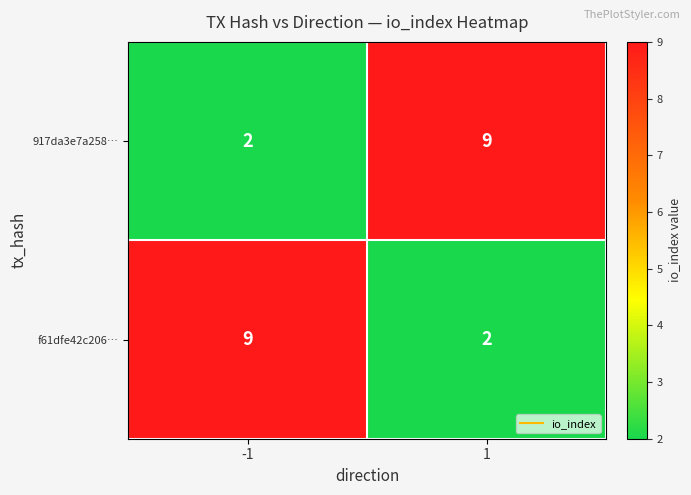

What is the difference between the 917da3e7a258… values at -1 and 1?

7